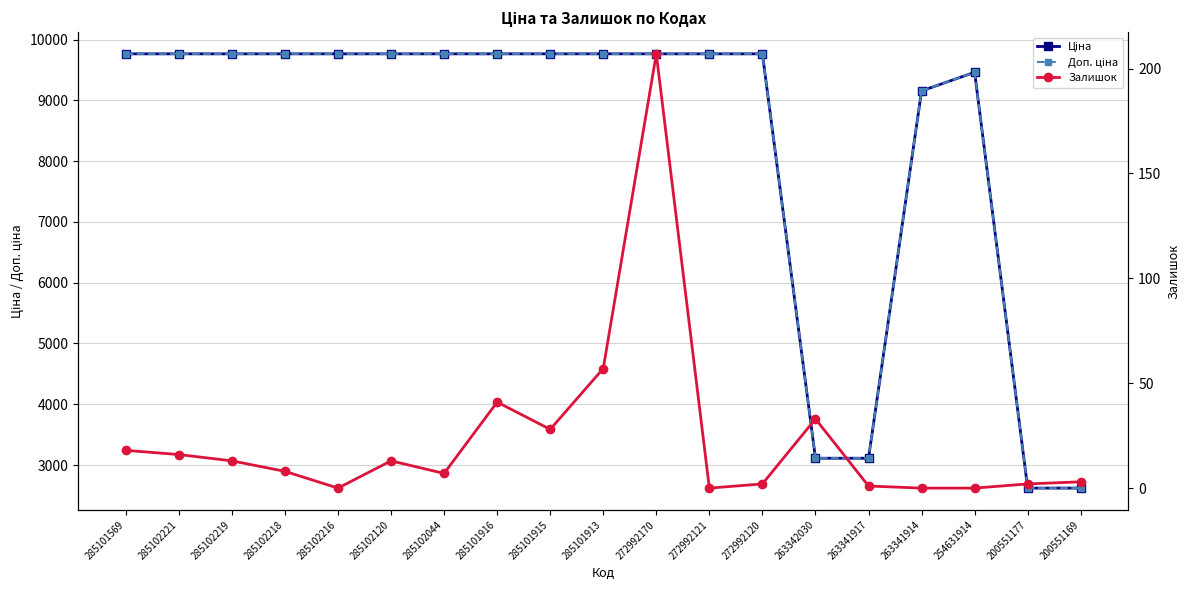

True or false: Залишок and Ціна intersect in this chart.

False